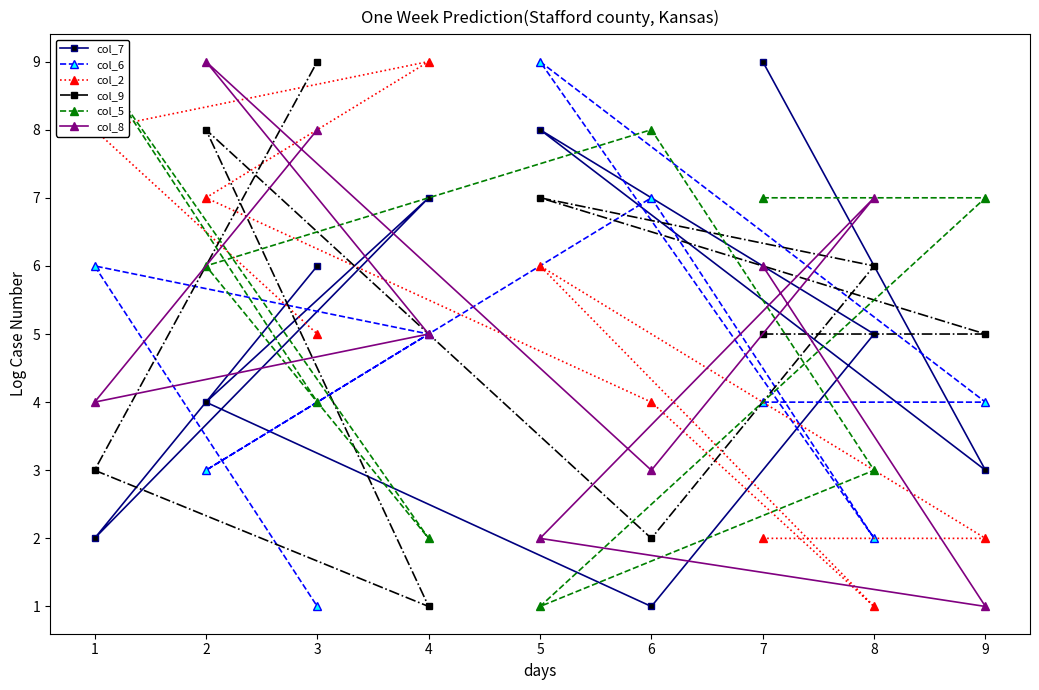

In col_9, how many points are higher than both neighbors (excluding endpoints)?

2